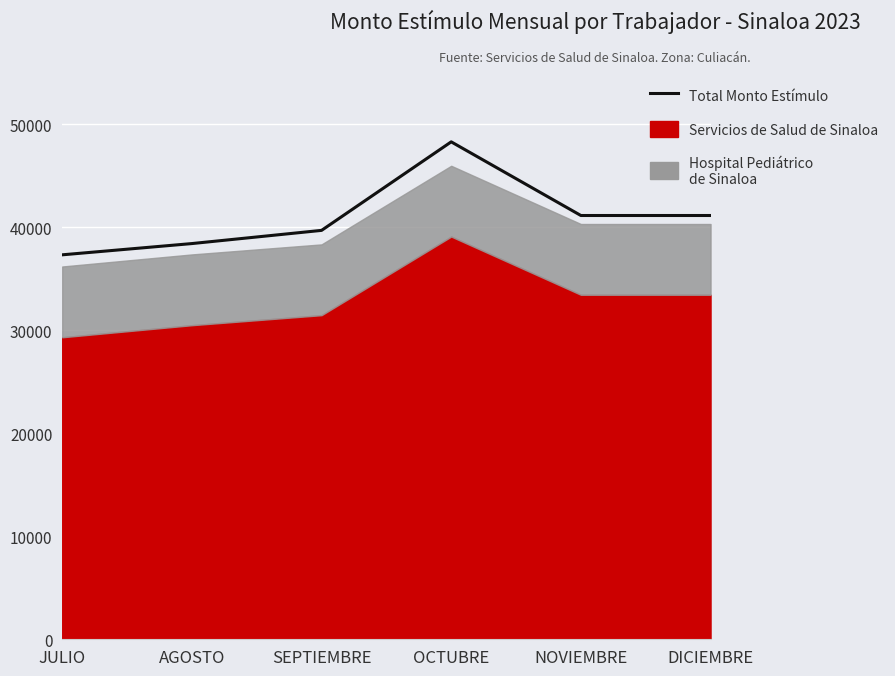

Rank the categories by value from lowest to highest.

JULIO, AGOSTO, SEPTIEMBRE, NOVIEMBRE, DICIEMBRE, OCTUBRE